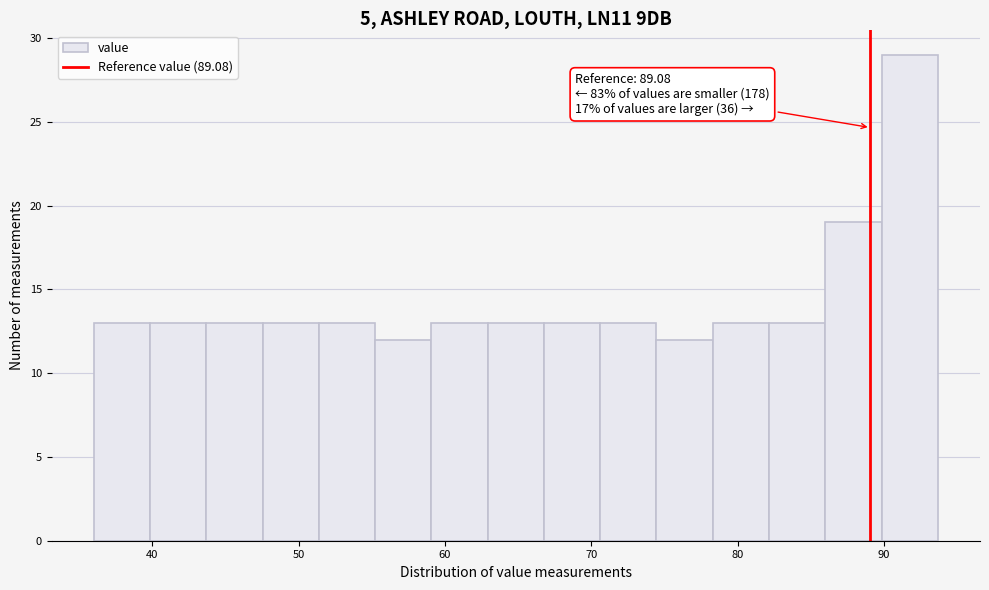

Read against the x-axis, roughly where is the centre of the tallest bar?

92